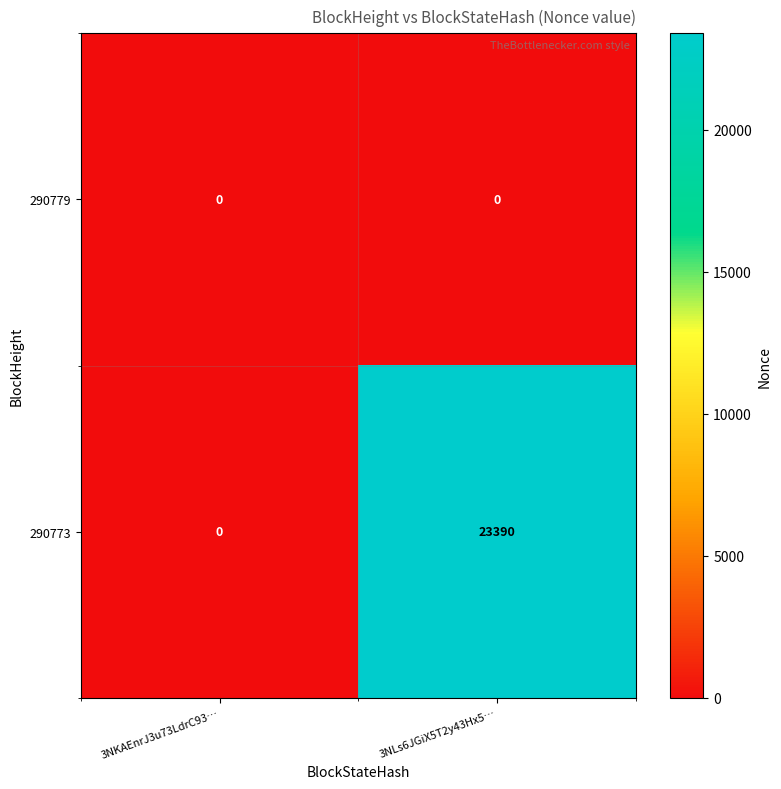

Reading left to right, list all the values displayed in this chart.

290779: 0	0
290773: 0	23390